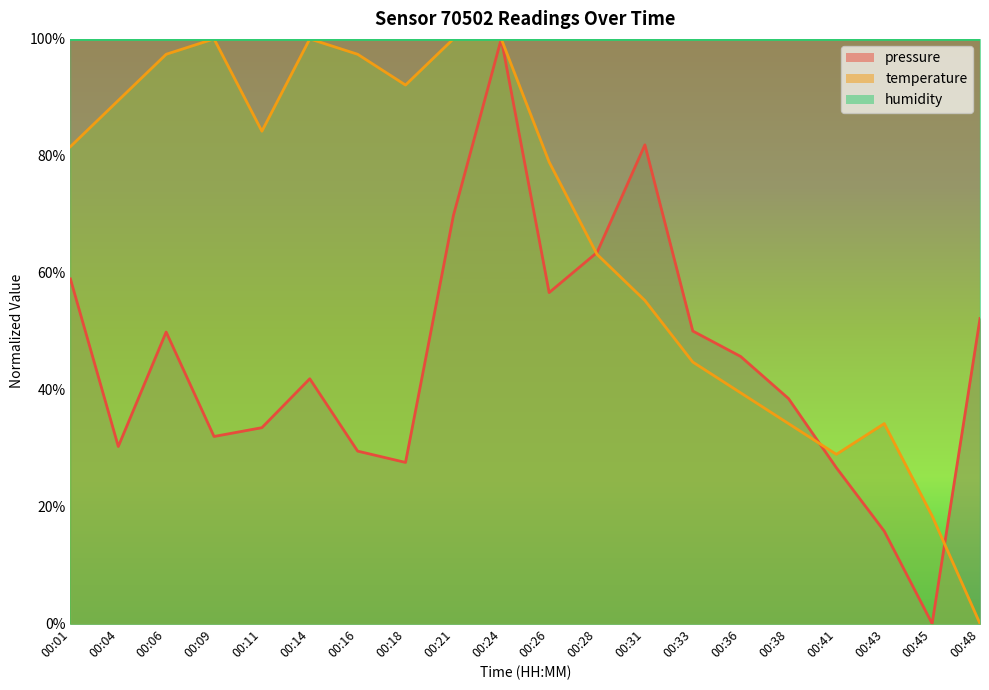

What is the difference between the highest and lowest values at 00:33?

0.1